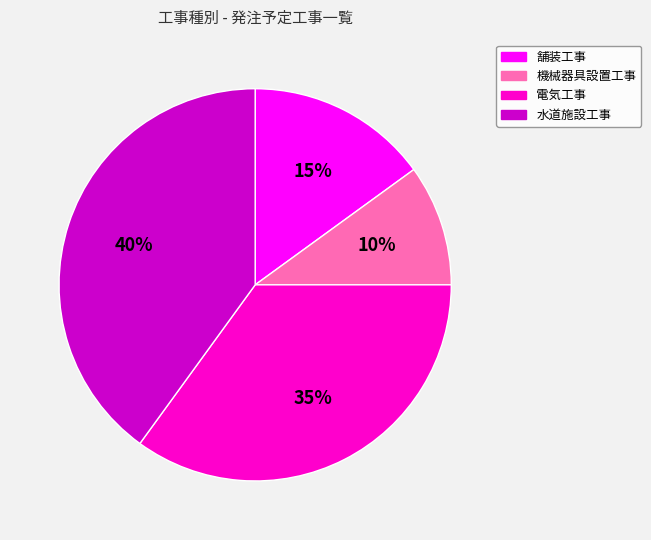

To the nearest percent, what is the difference between the 電気工事 and 機械器具設置工事 slice percentages?

25%